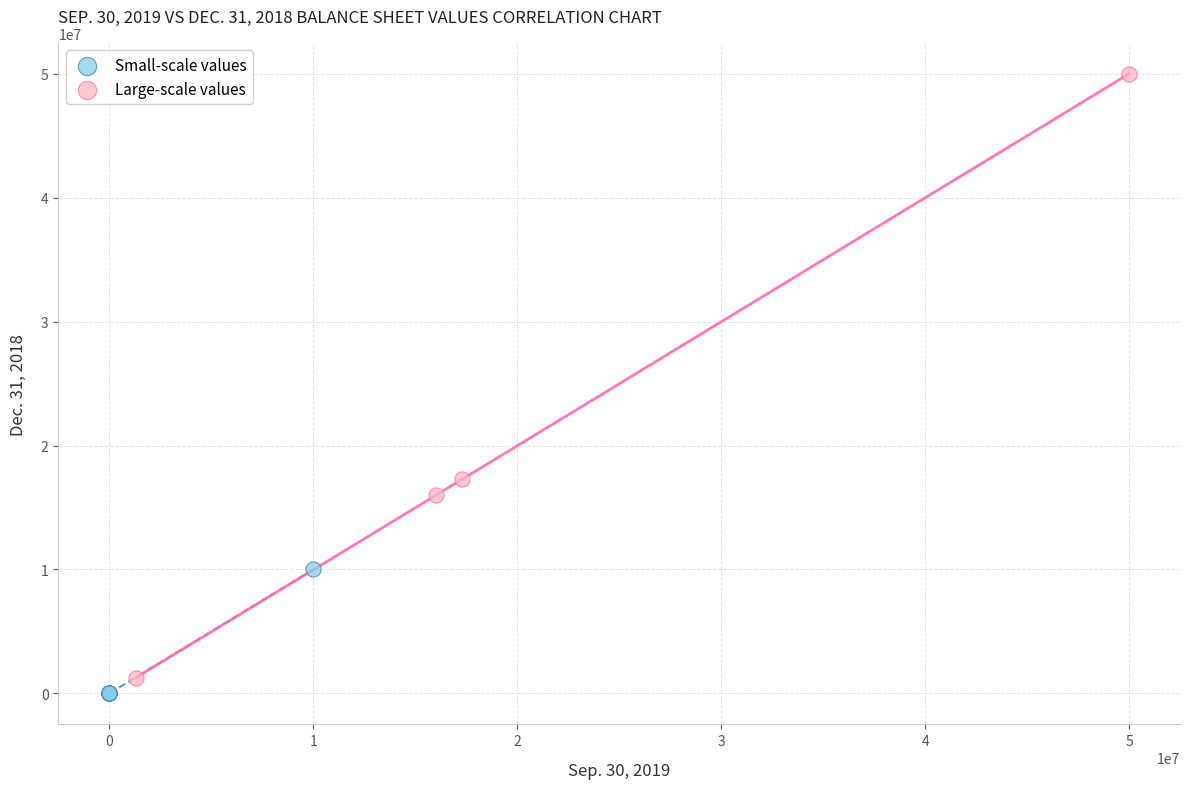

Which series has the largest Y range (max minus min)?

Large-scale values